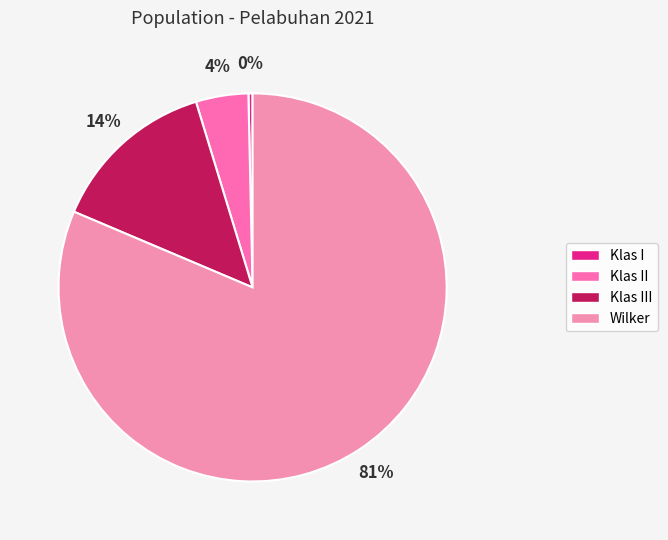

Combined, do Wilker and Klas II account for over 50%?

Yes